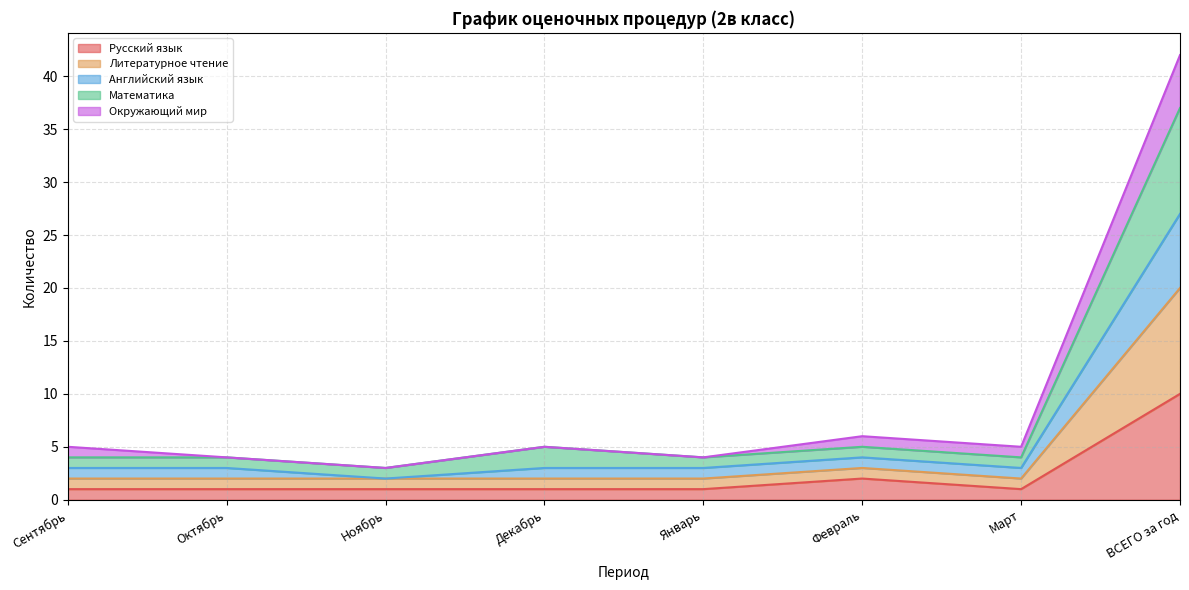

Where is Английский язык nearest to the value 14?

Февраль